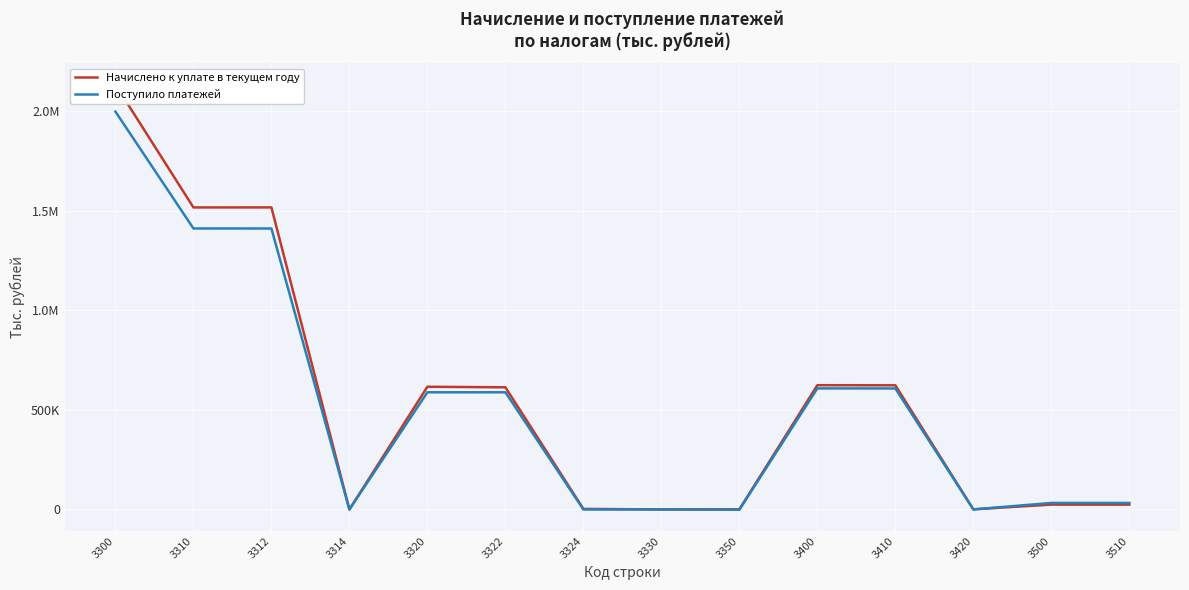

Reading left to right, what are all the values shown in this chart?

Начислено к уплате в текущем году: 3300=2134339	3310=1517272	3312=1517447	3314=-175	3320=616398	3322=613606	3324=2792	3330=129	3350=540	3400=624180	3410=623733	3420=447	3500=24341	3510=24341
Поступило платежей: 3300=1998717	3310=1411617	3312=1411479	3314=138	3320=588630	3322=588613	3324=17	3330=1	3350=-1531	3400=608155	3410=607848	3420=307	3500=32669	3510=32669